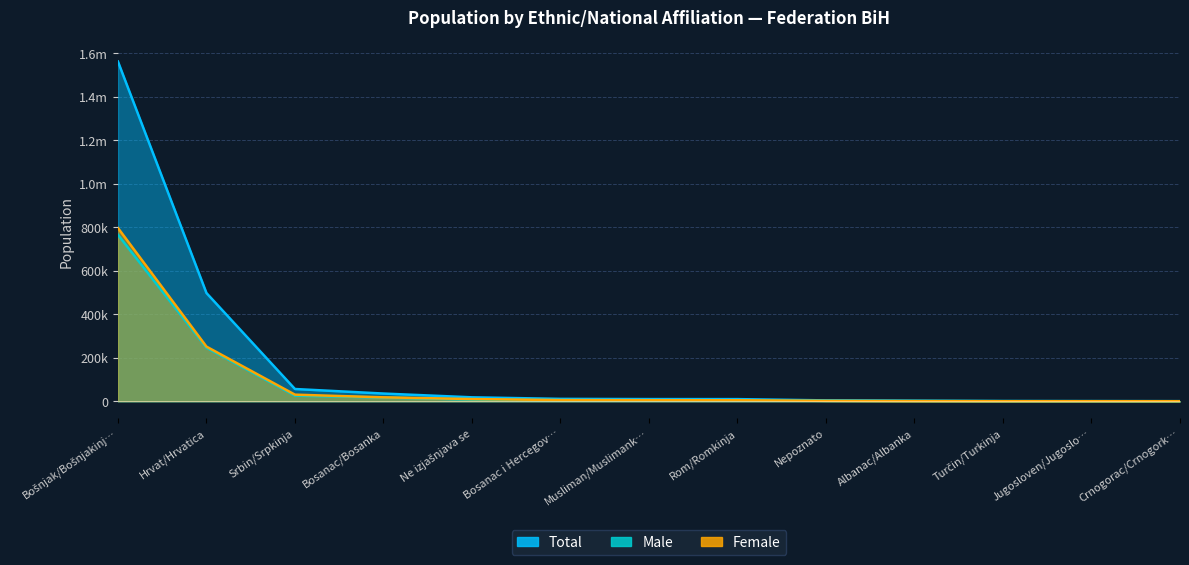

Reading left to right, transcribe all the data shown in this chart.

Total: 1562372	497883	56550	35687	18344	11160	10222	10036	4233	2404	1097	881	696
Male: 765523	246360	25999	17390	7962	5529	5103	5210	2138	1470	733	507	289
Female: 796849	251523	30551	18297	10382	5631	5119	4826	2095	934	364	374	407